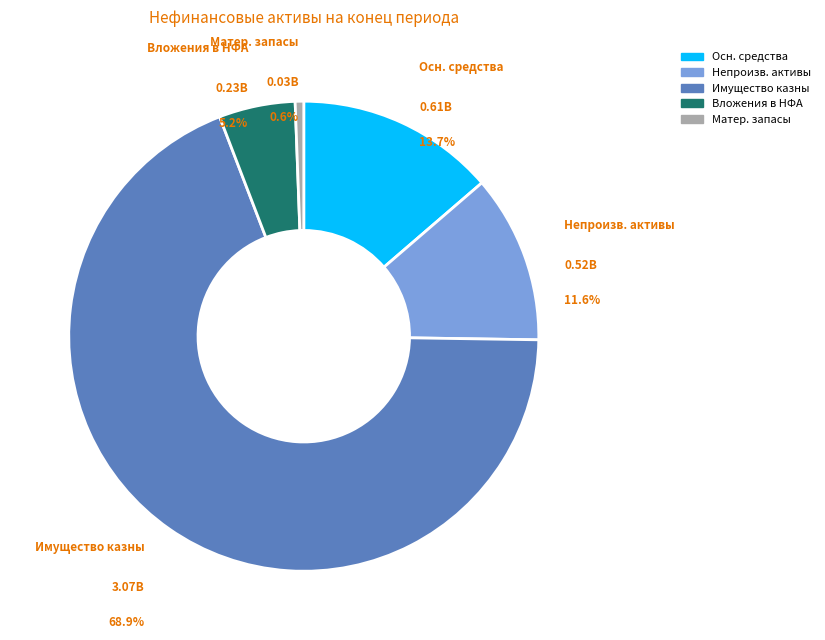

How many slices are in this pie chart?

5